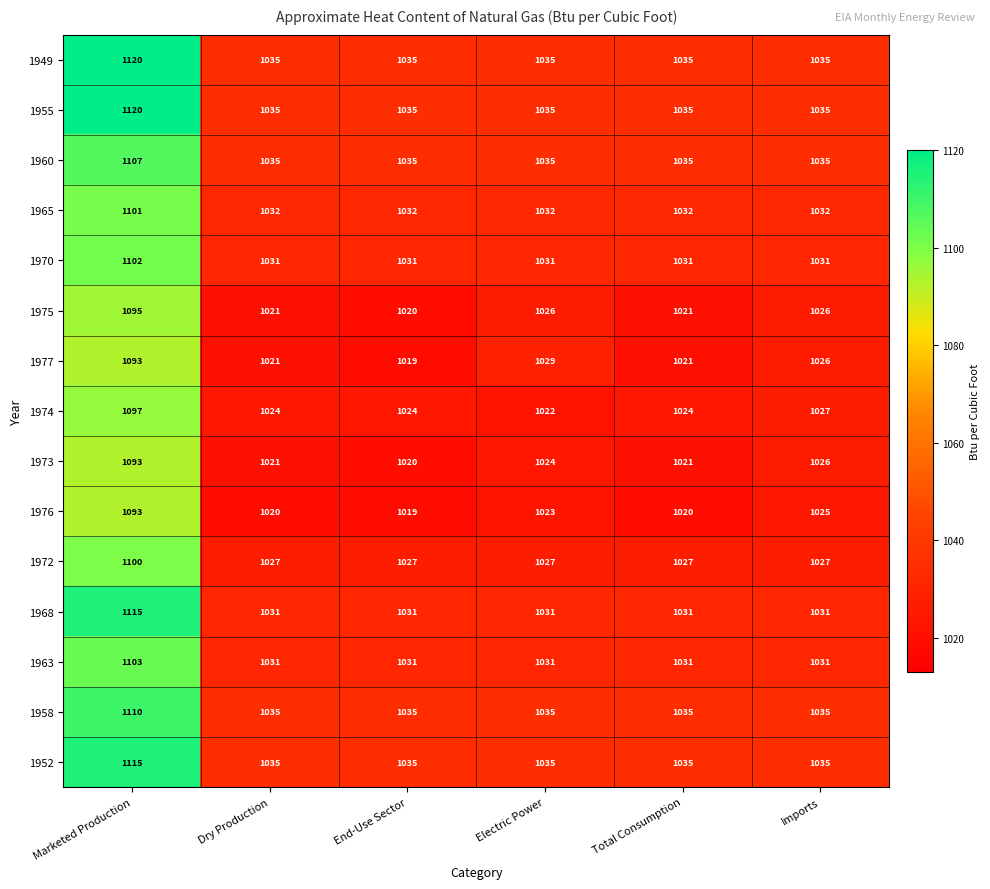

Read the 1972 value at Marketed Production, to the nearest 10.

1100